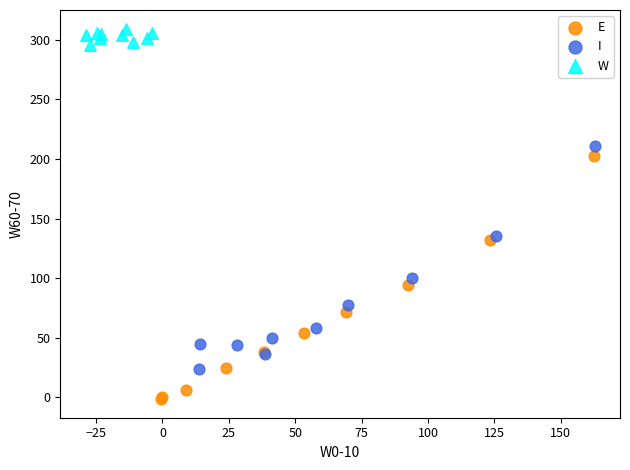

Which series has the largest Y range (max minus min)?

E